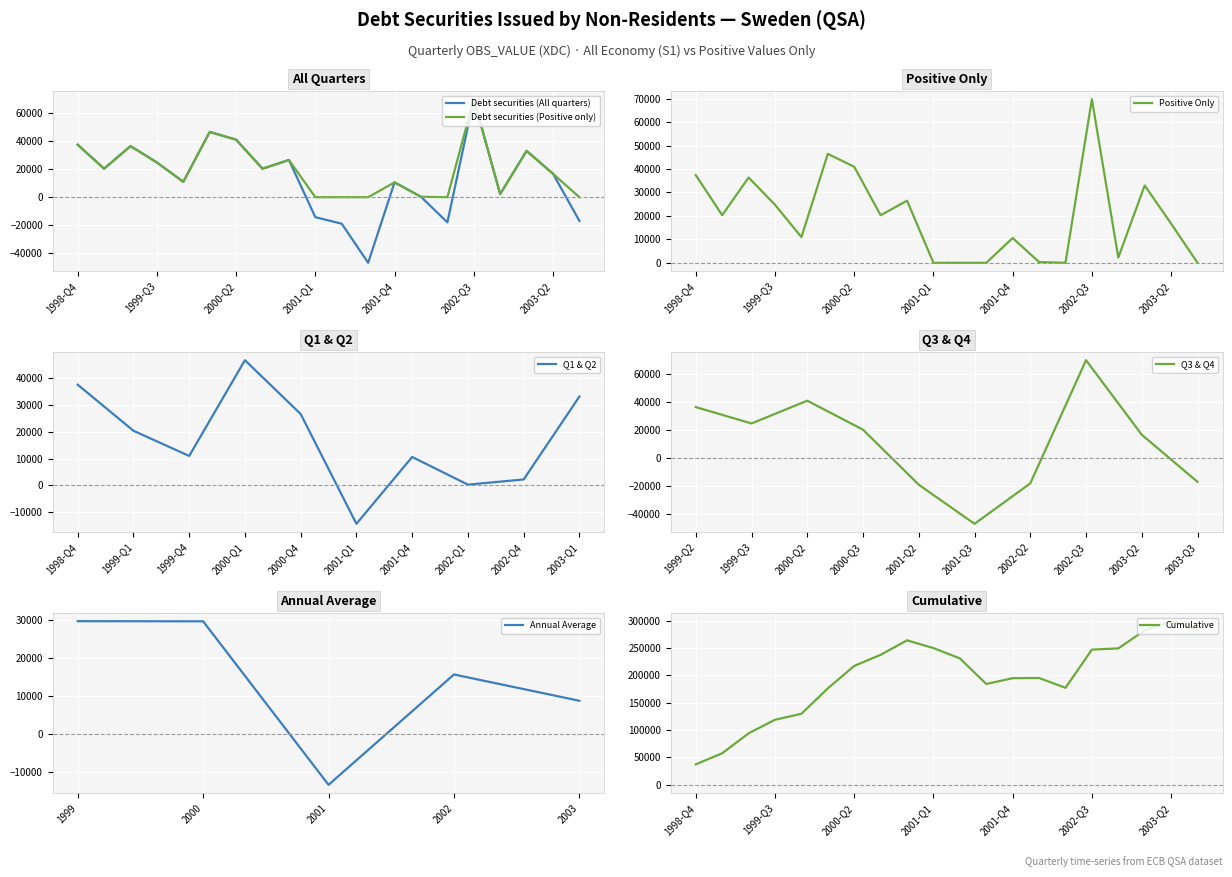

At which label does Debt securities (All quarters) reach its peak?

2002-Q3